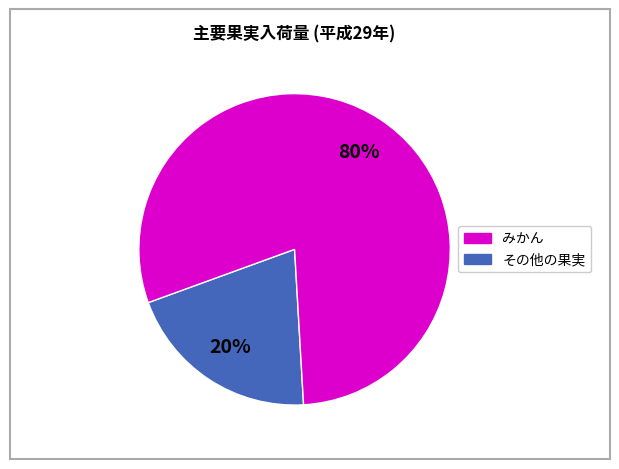

To the nearest percent, what is the average slice percentage?

50%